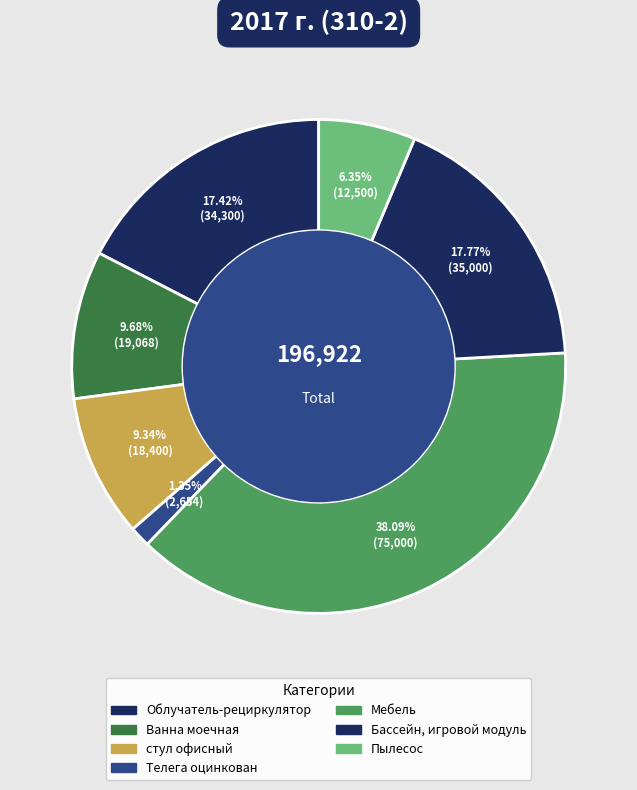

Which slice is the smallest?

Телега оцинкован